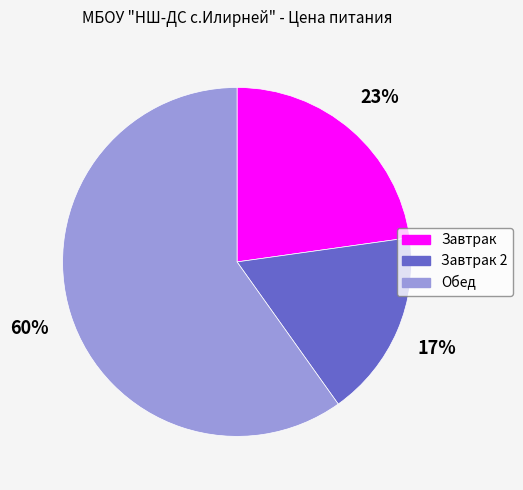

Which has a higher value, Завтрак 2 or Завтрак?

Завтрак